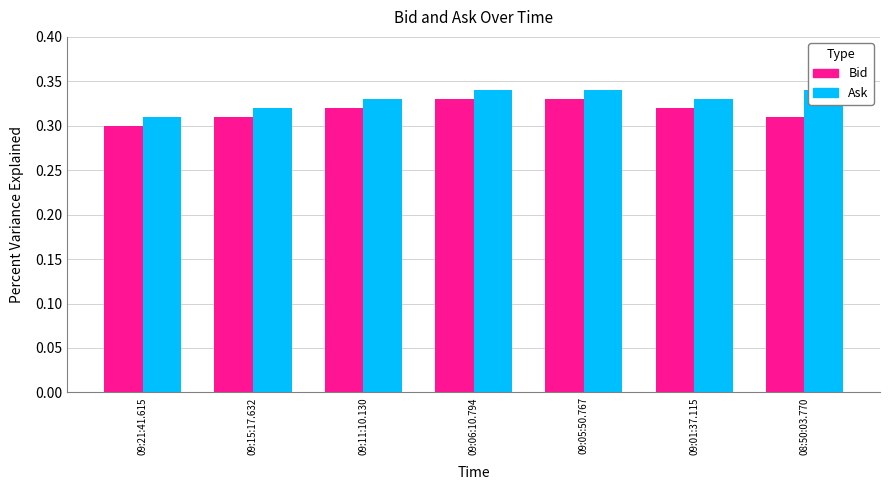

List the series in order of their peak value, lowest first.

Bid, Ask